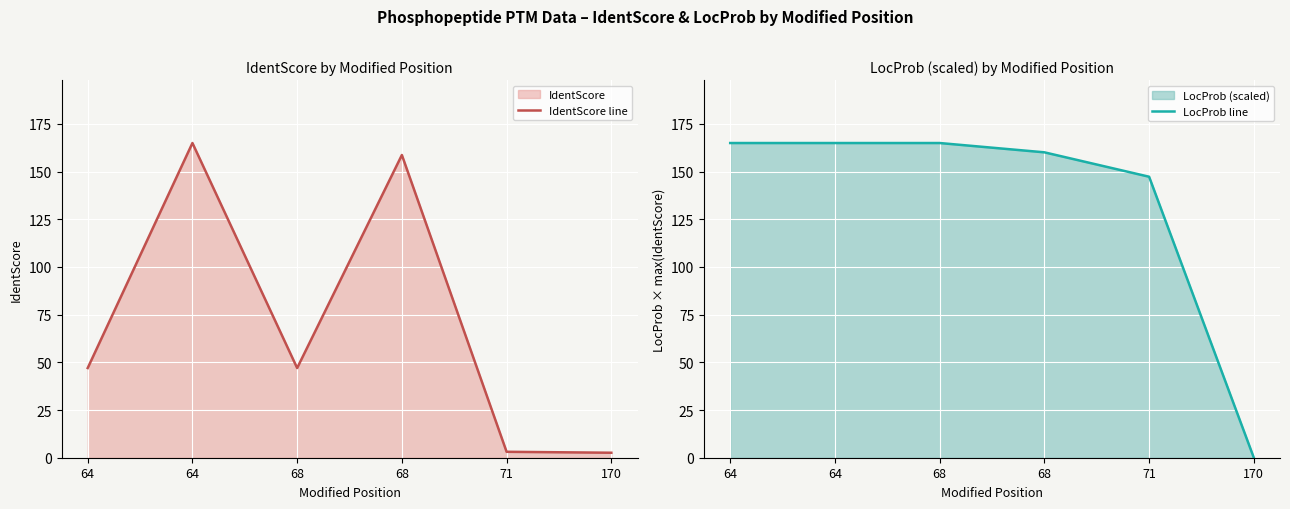

Reading left to right, extract all data points from this chart.

IdentScore line: 47.0	164.9	47.0	158.7	3.1	2.6
LocProb line: 164.9	164.9	164.9	160.1	147.3	0.0